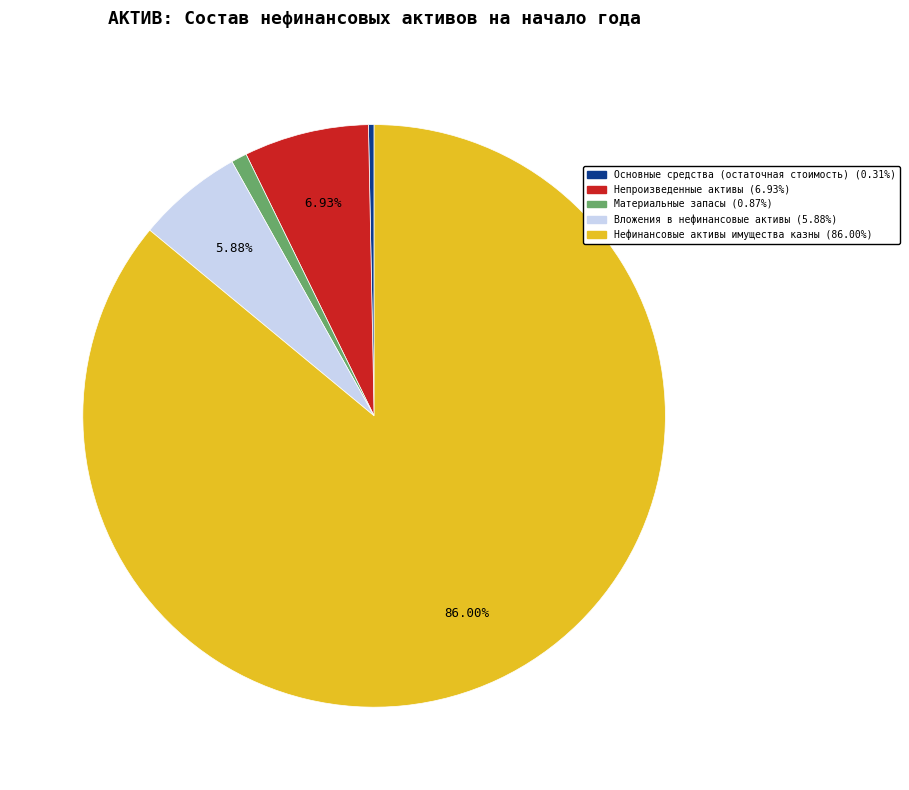

Does any single category account for the majority?

Yes